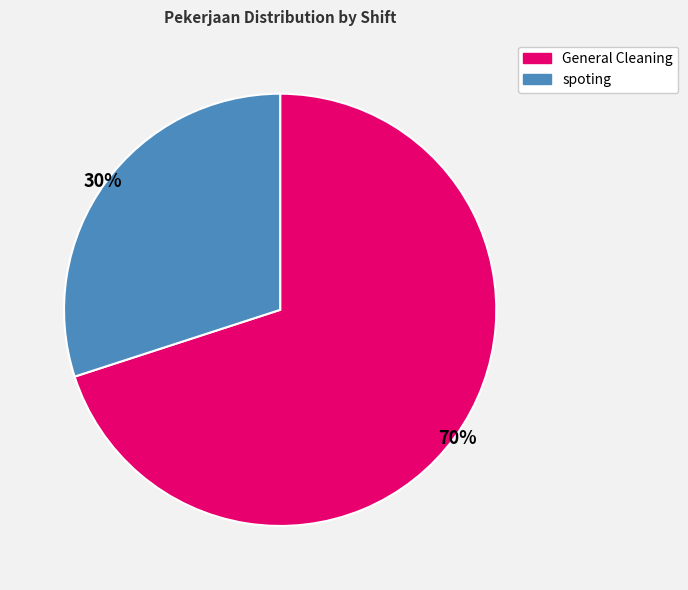

How many slices are in this pie chart?

2